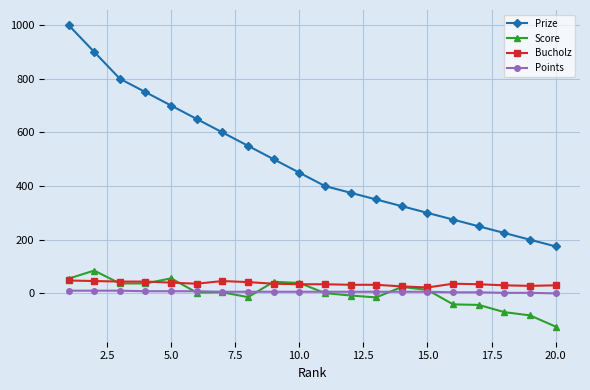

What is the lowest value of the Prize series?

175